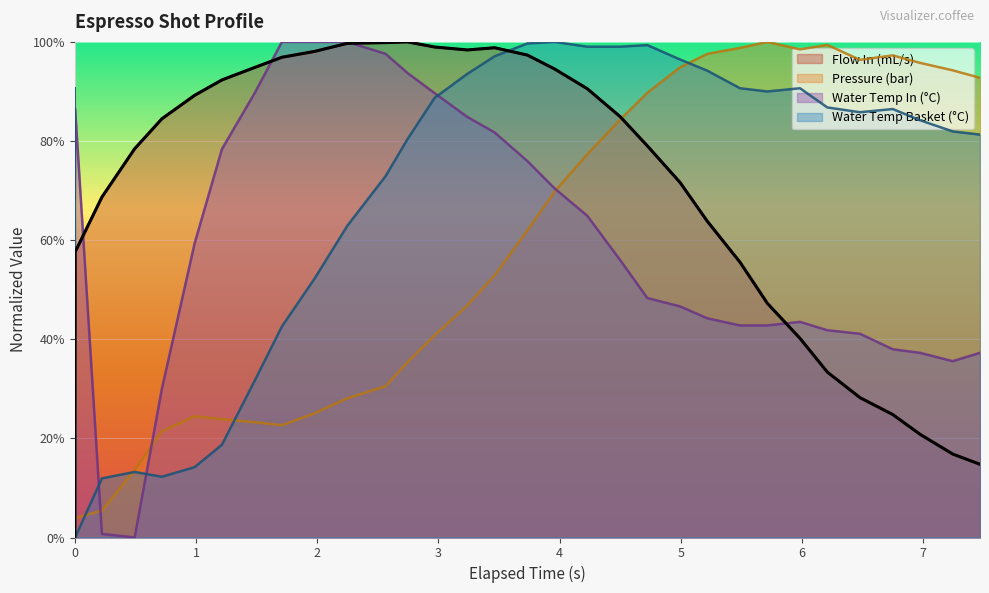

What is the highest value of the Pressure (bar) series?

100.0